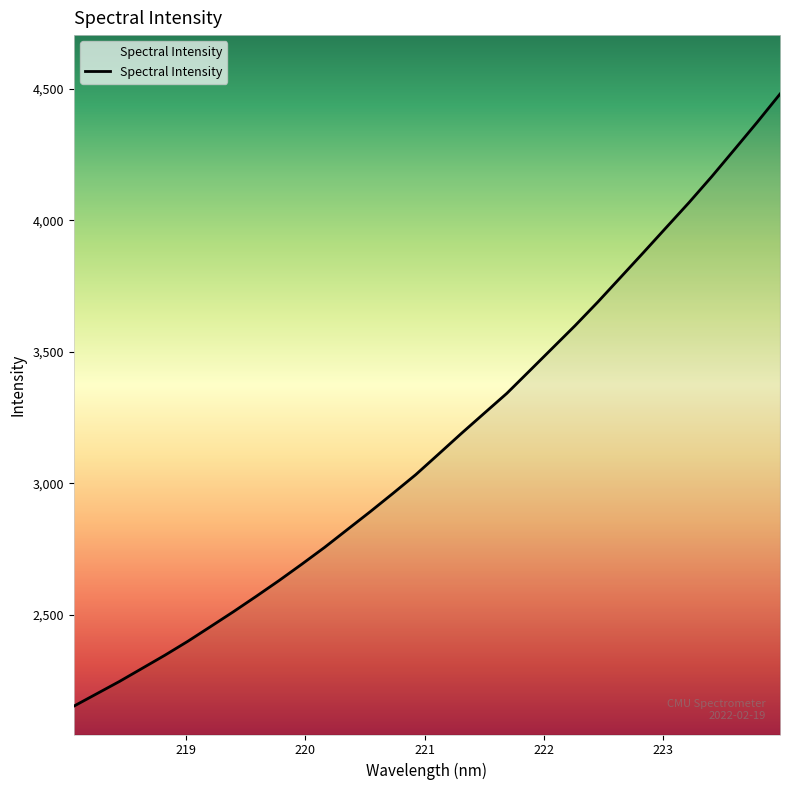

True or false: the data has more than 0 interior local peaks.

False